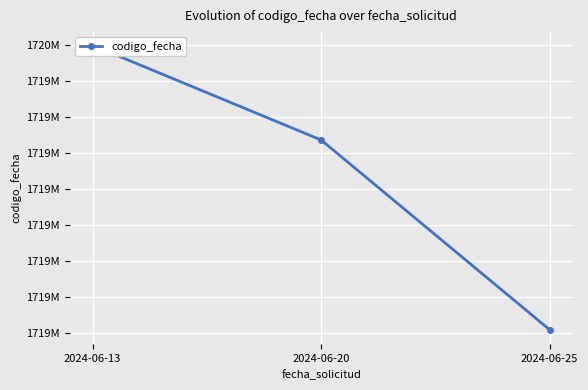

Does the chart display data point markers on the line(s)?

Yes